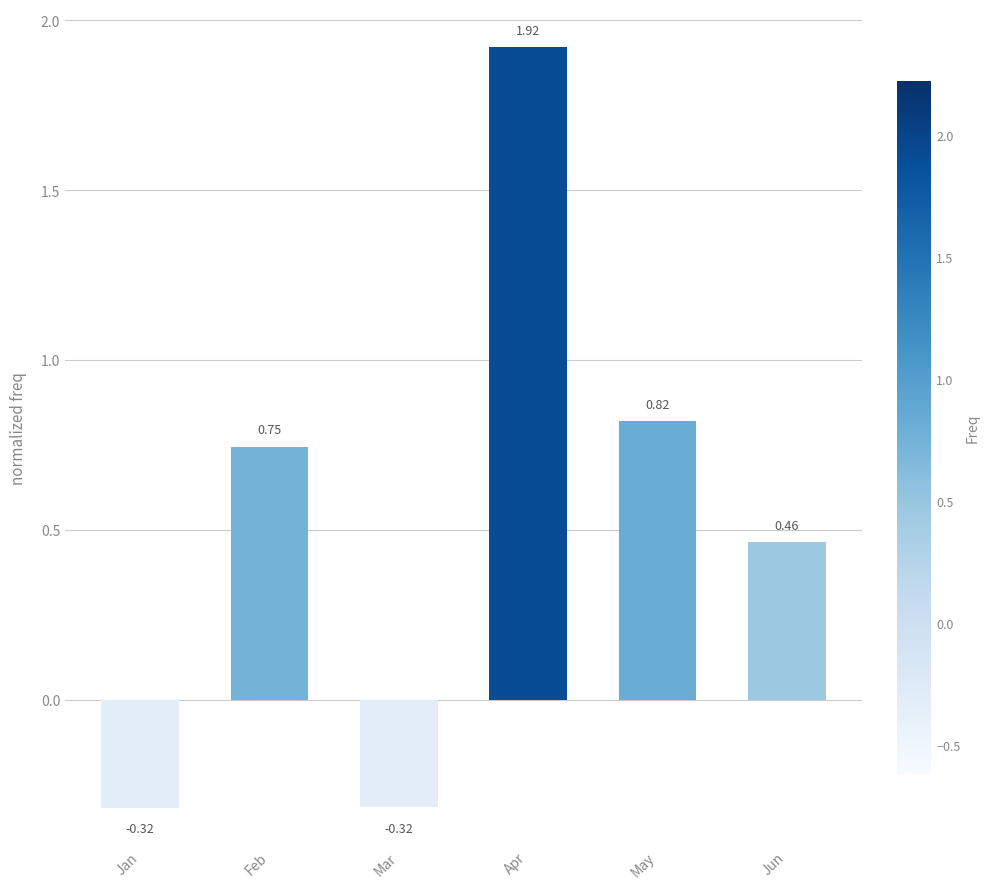

Which category has the highest value across all series?

Apr